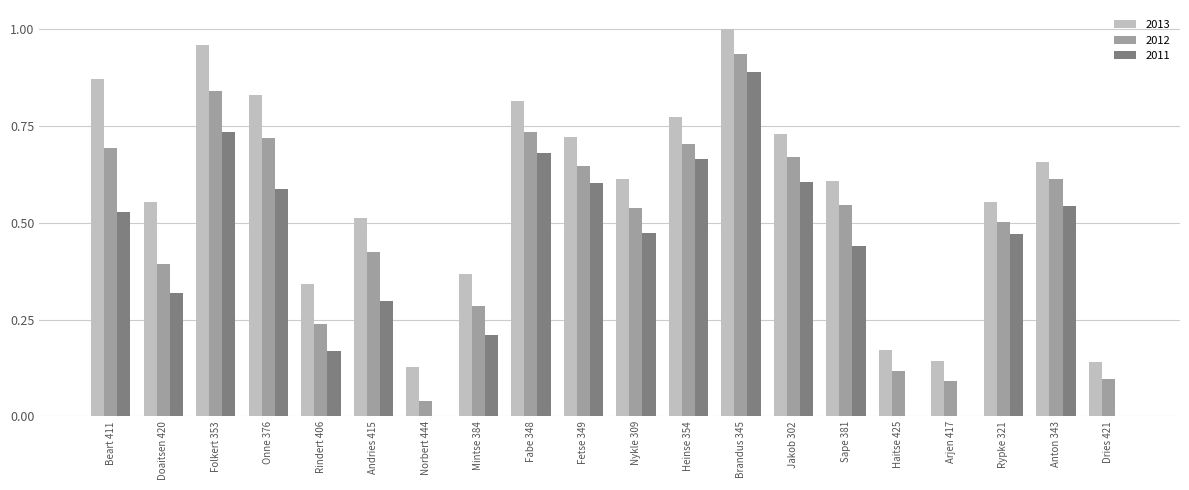

Which label corresponds to the largest value in the chart?

Brandus 345